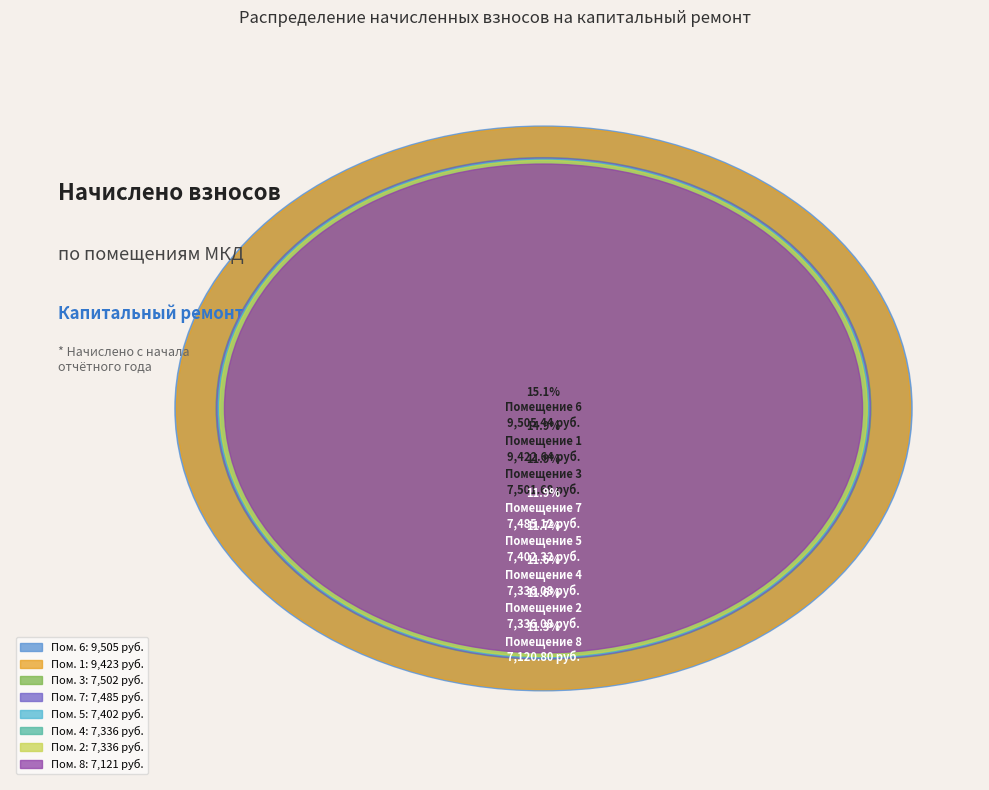

Rank the categories by value from highest to lowest.

6, 1, 3, 7, 5, 2, 4, 8